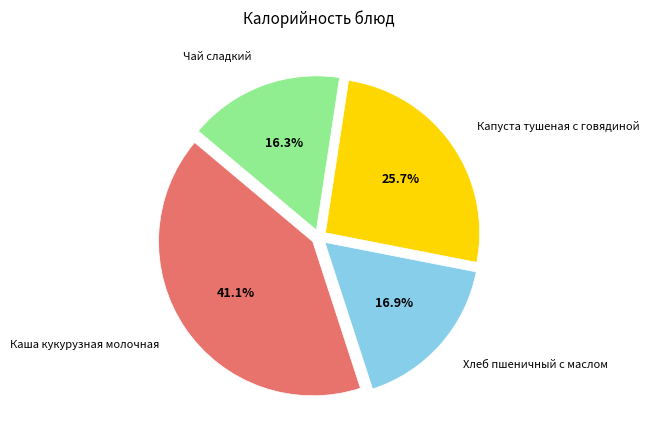

How many segments does this pie chart have?

4